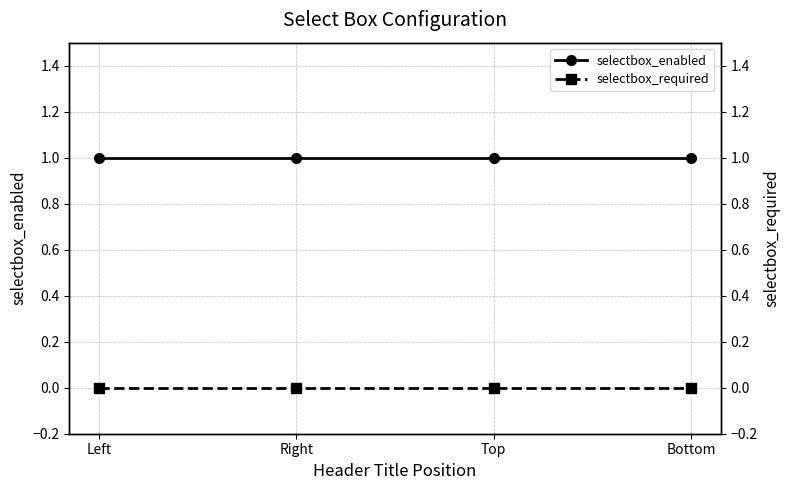

What position from the right is Bottom?

1